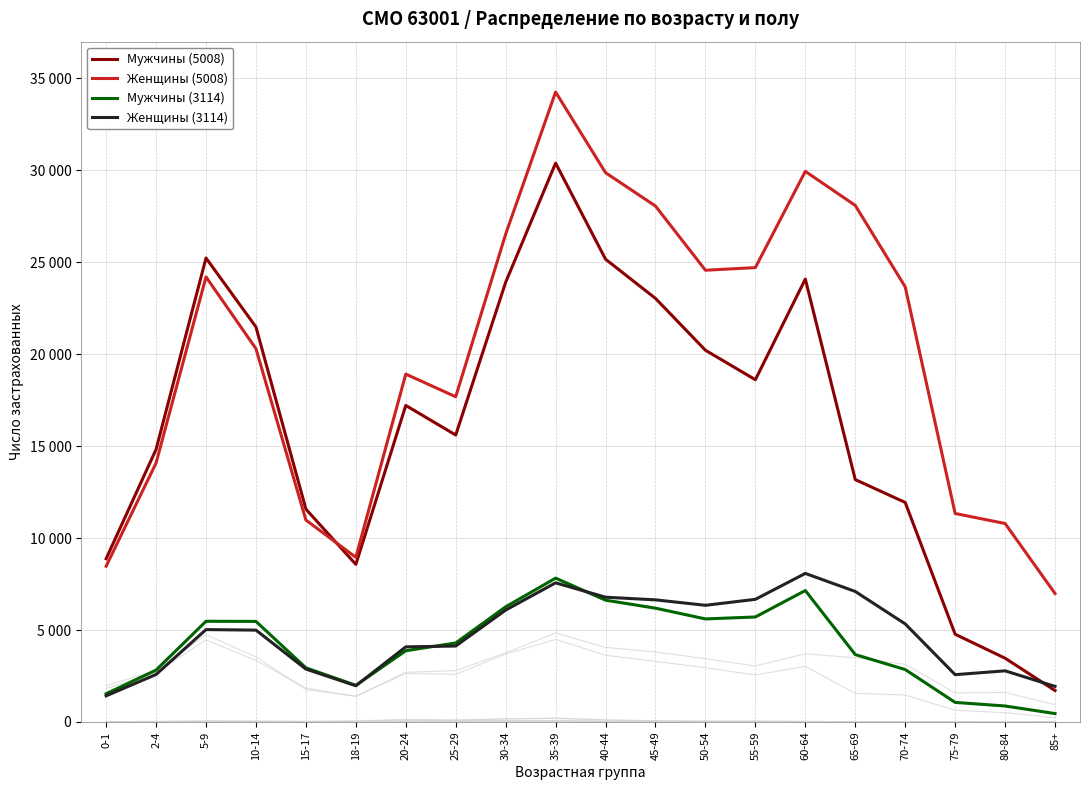

Which has a higher value, 15-17 or 50-54?

50-54